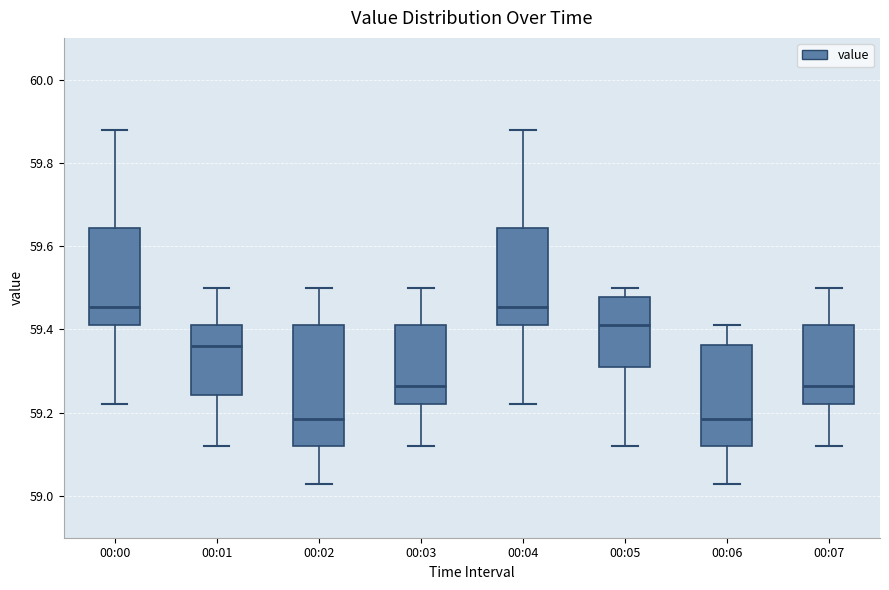

Comparing the boxes themselves (not the whiskers), which one is the tallest?

00:02